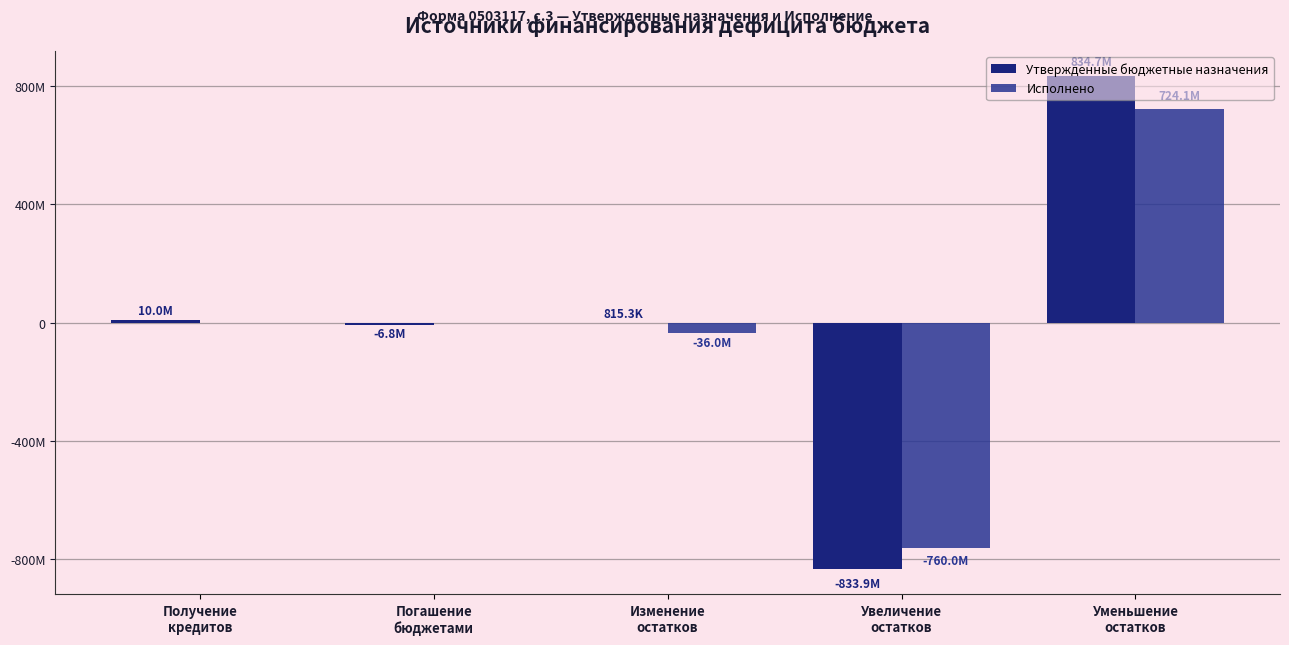

What is the label of the 2nd bar from the left?

Погашение
бюджетами